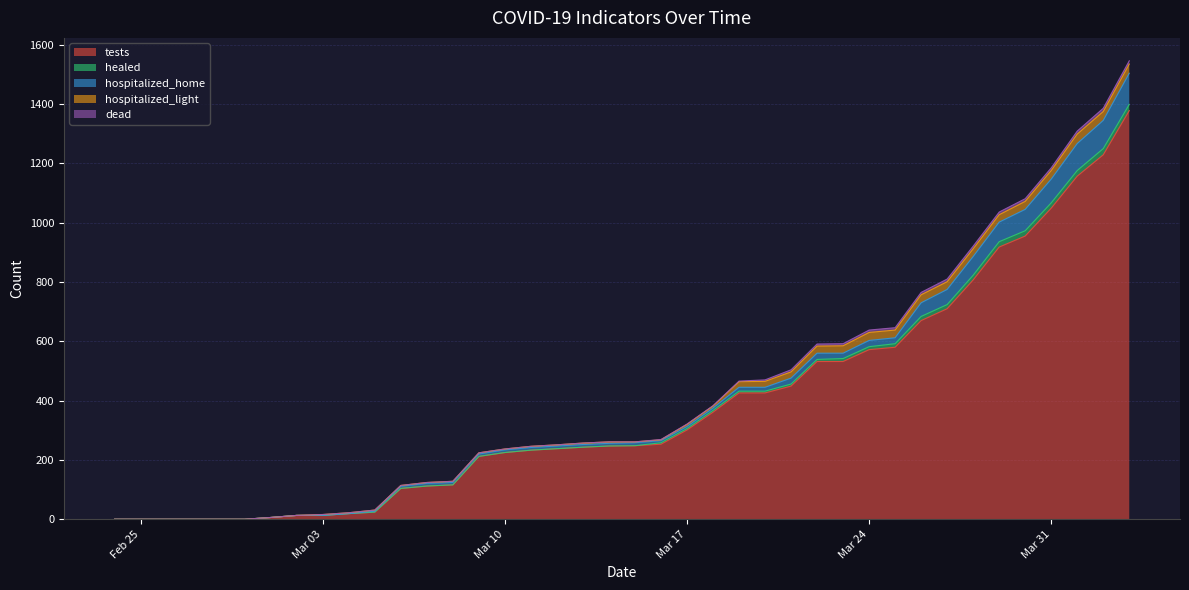

Rank the categories by hospitalized_home value from highest to lowest.

2020-04-03, 2020-04-02, 2020-04-01, 2020-03-31, 2020-03-30, 2020-03-29, 2020-03-28, 2020-03-27, 2020-03-26, 2020-03-22, 2020-03-24, 2020-03-21, 2020-03-25, 2020-03-23, 2020-03-19, 2020-03-20, 2020-03-15, 2020-03-07, 2020-03-10, 2020-03-11, 2020-03-12, 2020-03-13, 2020-03-14, 2020-03-08, 2020-03-09, 2020-03-18, 2020-03-06, 2020-03-16, 2020-03-17, 2020-03-05, 2020-02-24, 2020-02-25, 2020-02-26, 2020-02-27, 2020-02-28, 2020-02-29, 2020-03-01, 2020-03-02, 2020-03-03, 2020-03-04